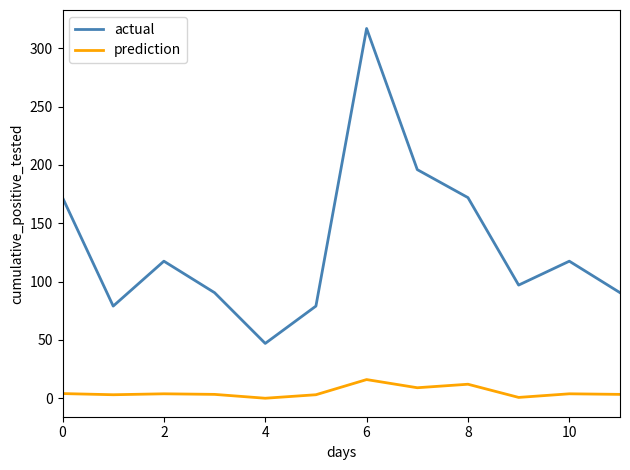

How many interior local valleys does the actual series have?

3